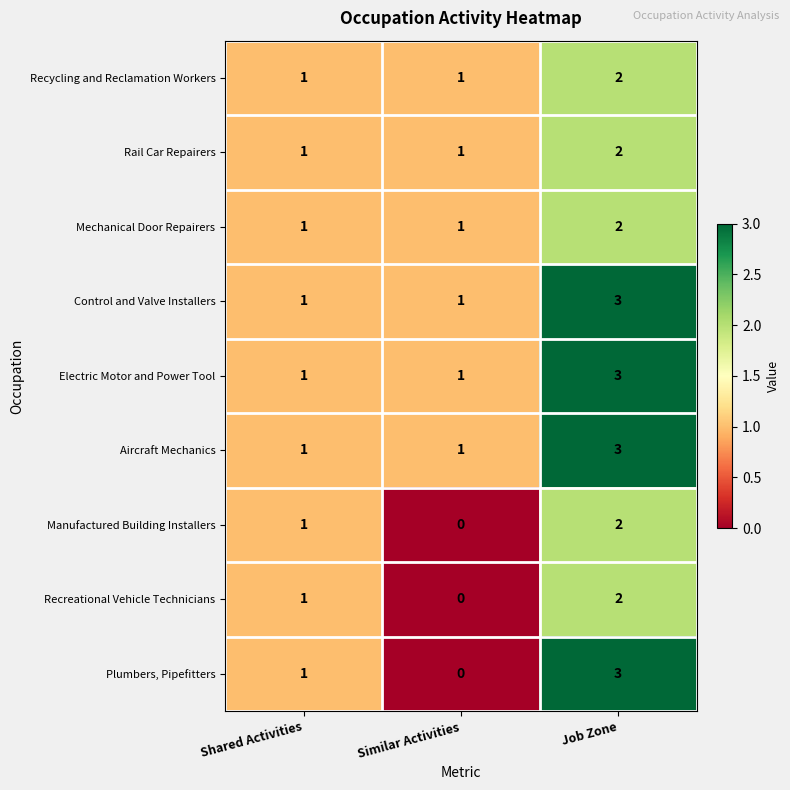

At which category is the sum across all series the highest?

Job Zone